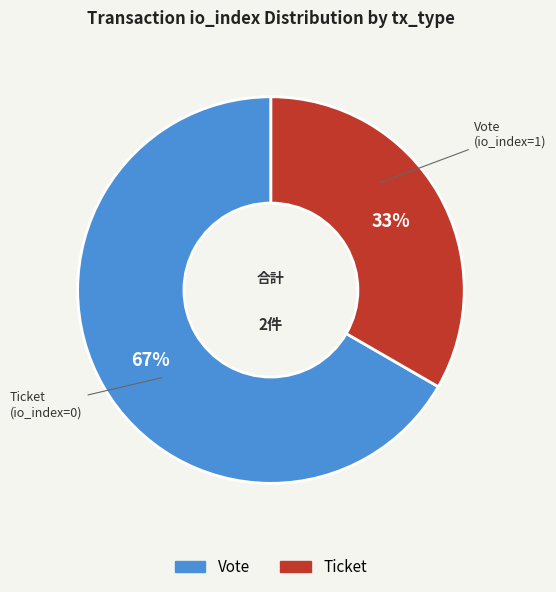

How many slices are in this pie chart?

2